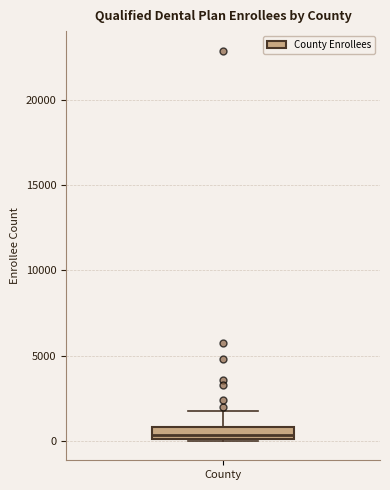

Where does the median line of the box for County sit on the y-axis? The values are not printed on the chart, so give them approximately, as read against the axis.

500